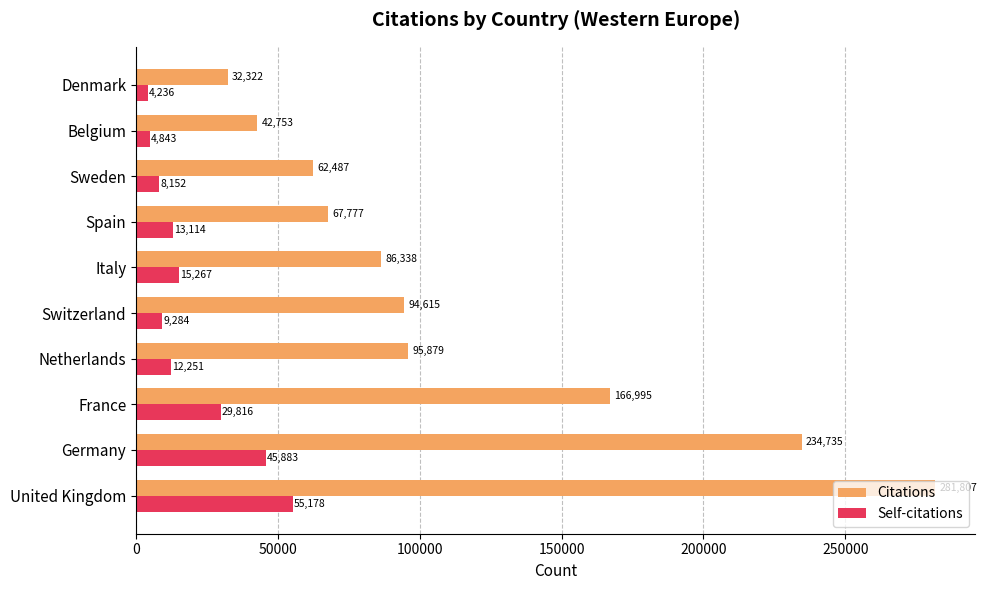

The value of Citations at United Kingdom is 281807. True or false?

True